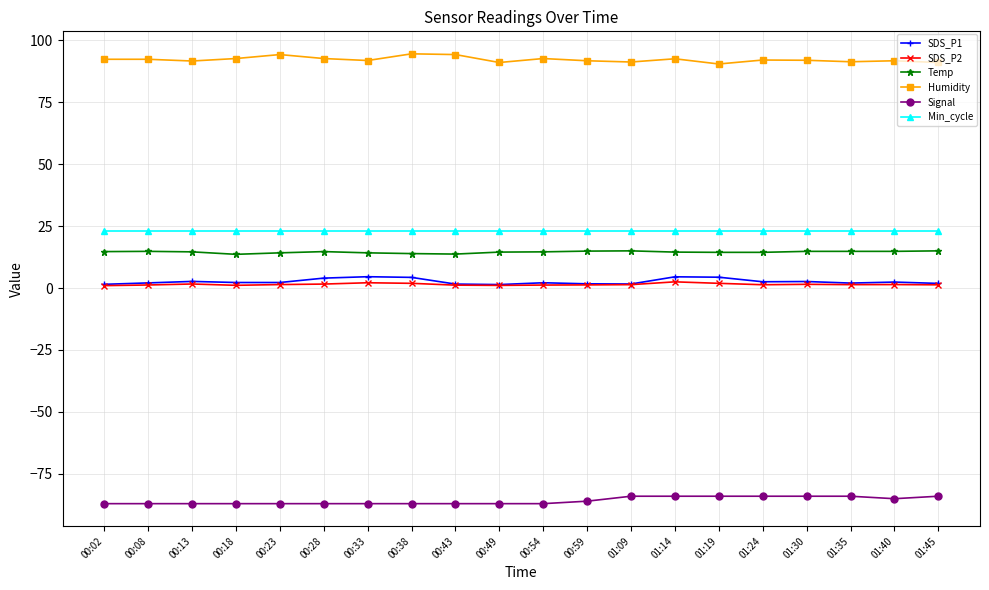

Which series has the largest total across all categories?

Humidity